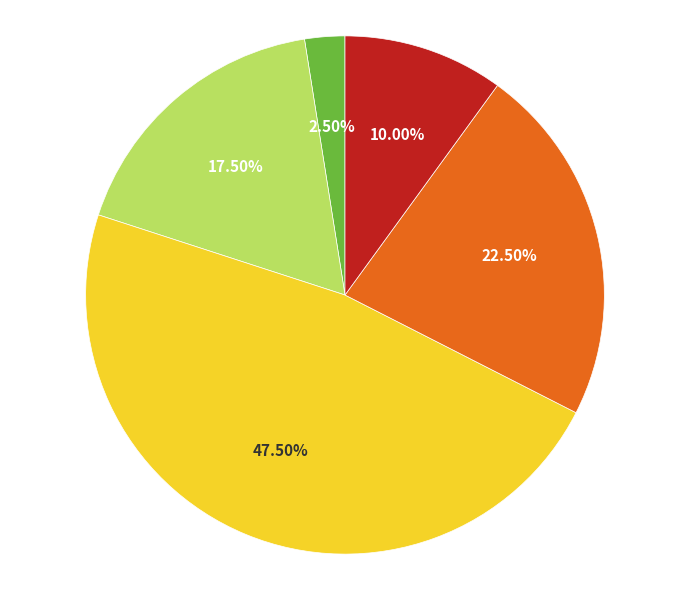

Does any single category account for the majority?

No